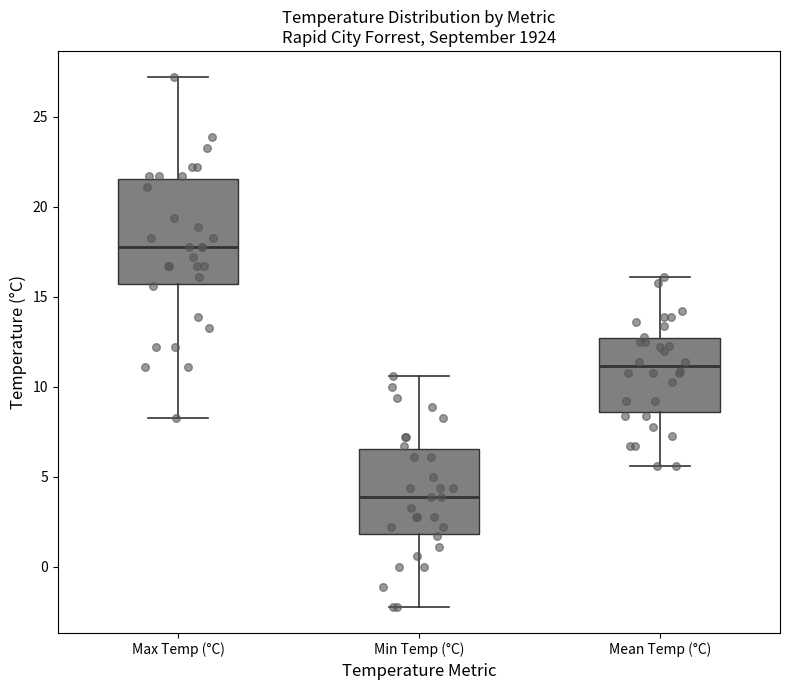

Where is the upper edge of the box for Mean Temp (°C) on the y-axis? The values are not printed on the chart, so give them approximately, as read against the axis.

12.5